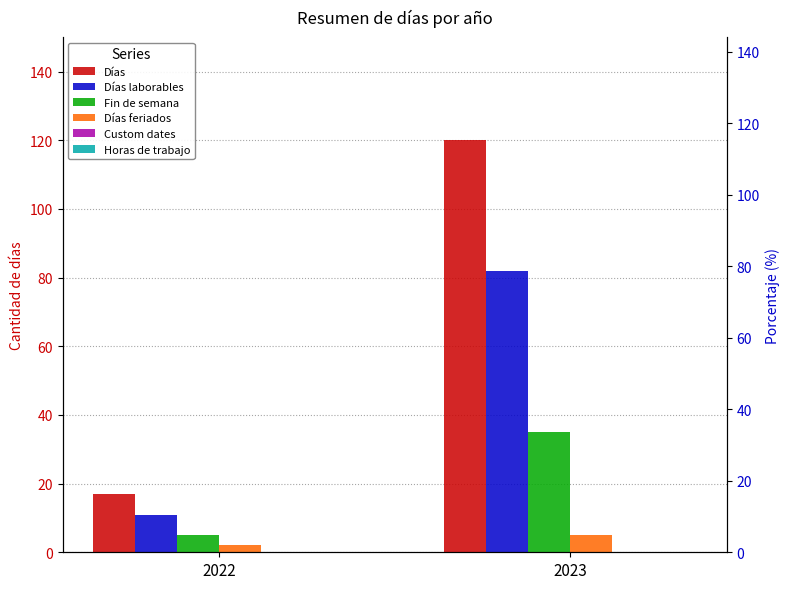

What is the value of the Días feriados bar at the 1st from the left?

2